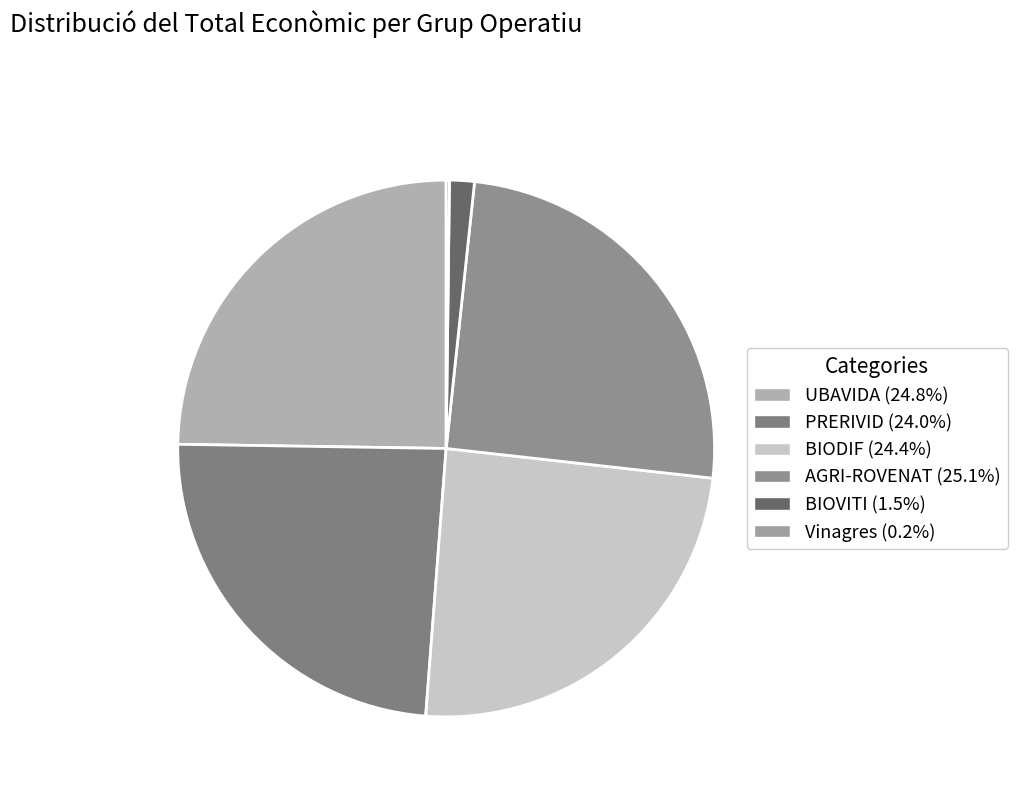

How many segments does this pie chart have?

6